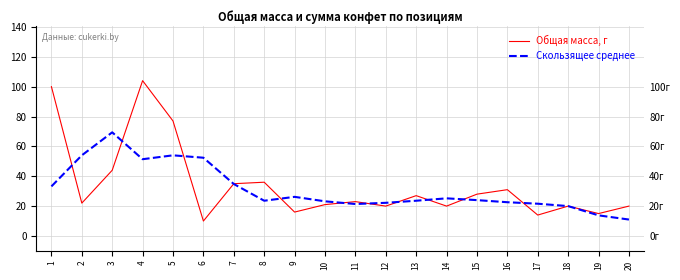

Which series has the largest total across all categories?

Общая масса, г